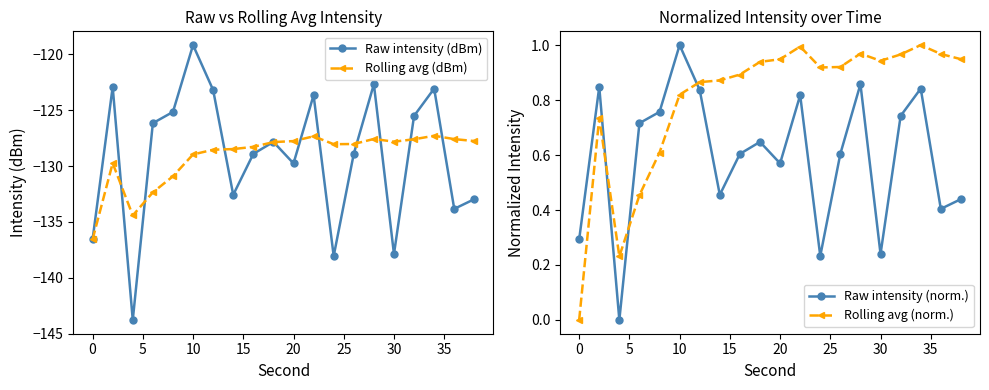

Which series has the widest spread of values?

Raw intensity (dBm)